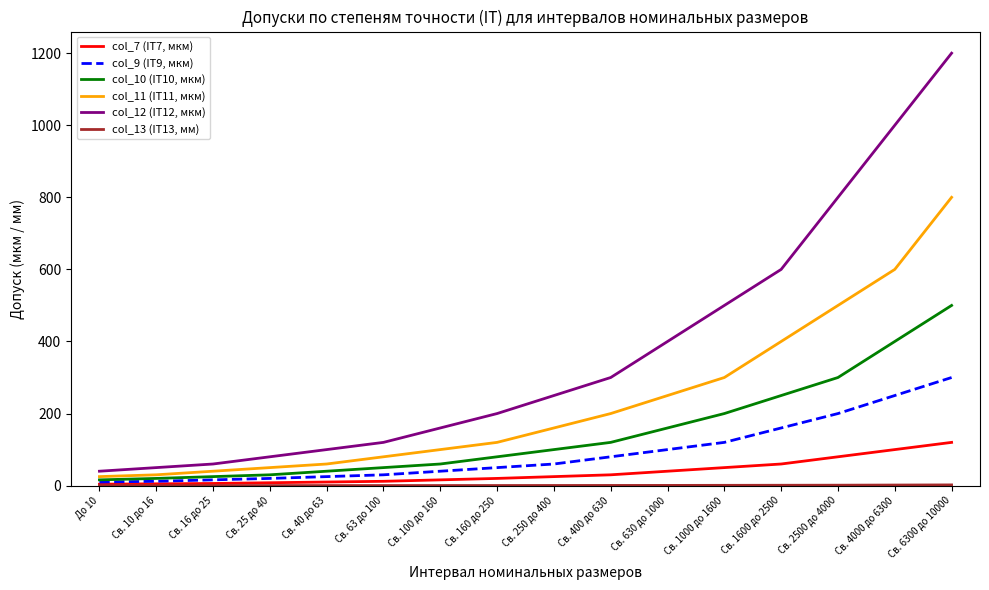

What position from the left is До 10?

1